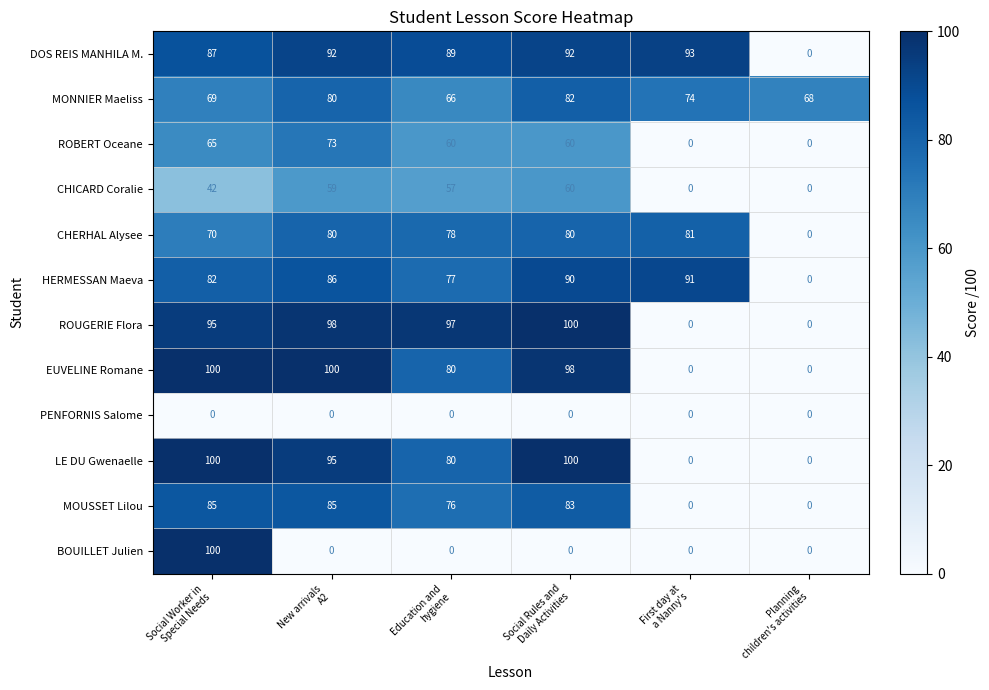

Which series has the largest total across all categories?

DOS REIS MANHILA M.